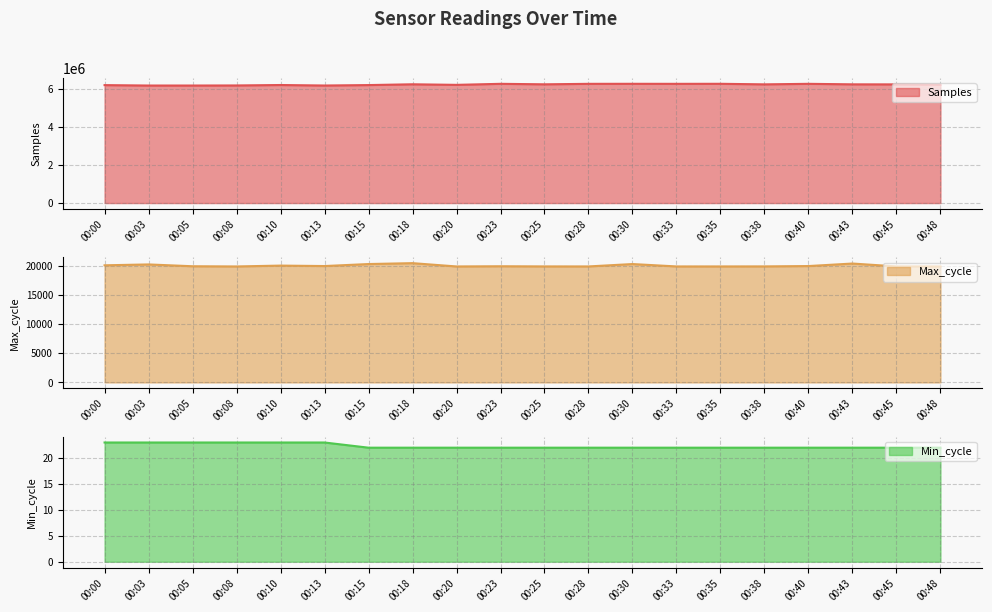

Between 00:03 and 00:45, which is larger?

00:45